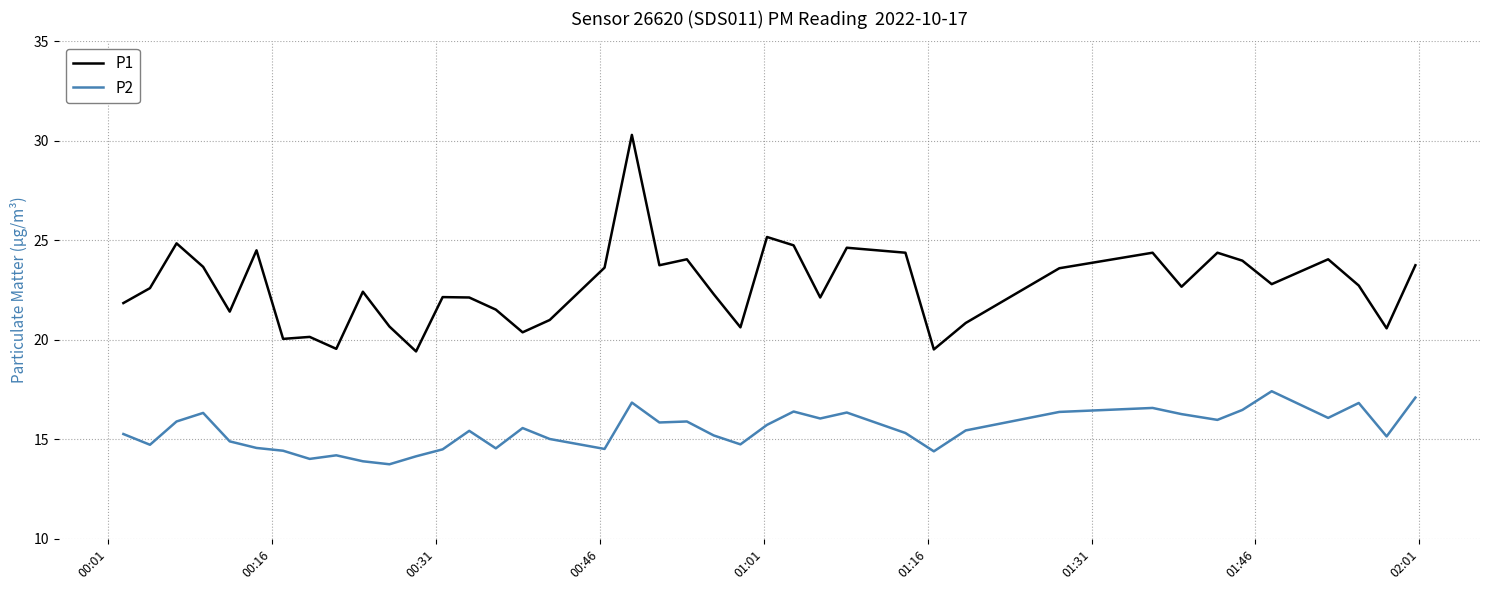

List the series in order of their peak value, lowest first.

P2, P1